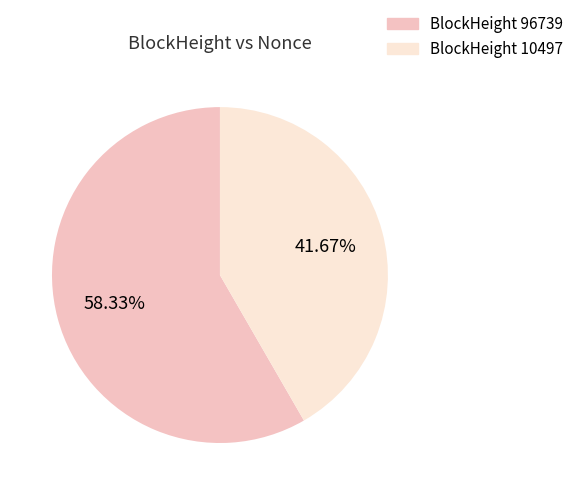

Does any single category account for the majority?

Yes